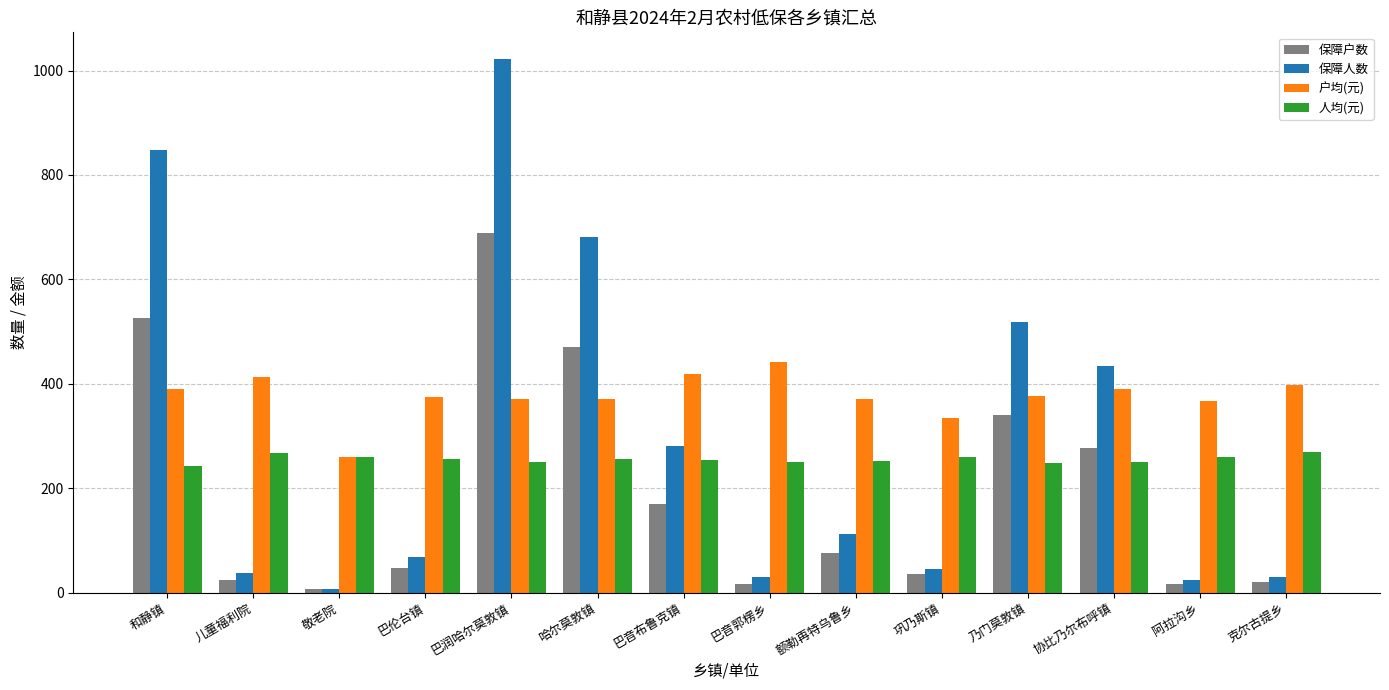

How many series are shown in this chart?

4